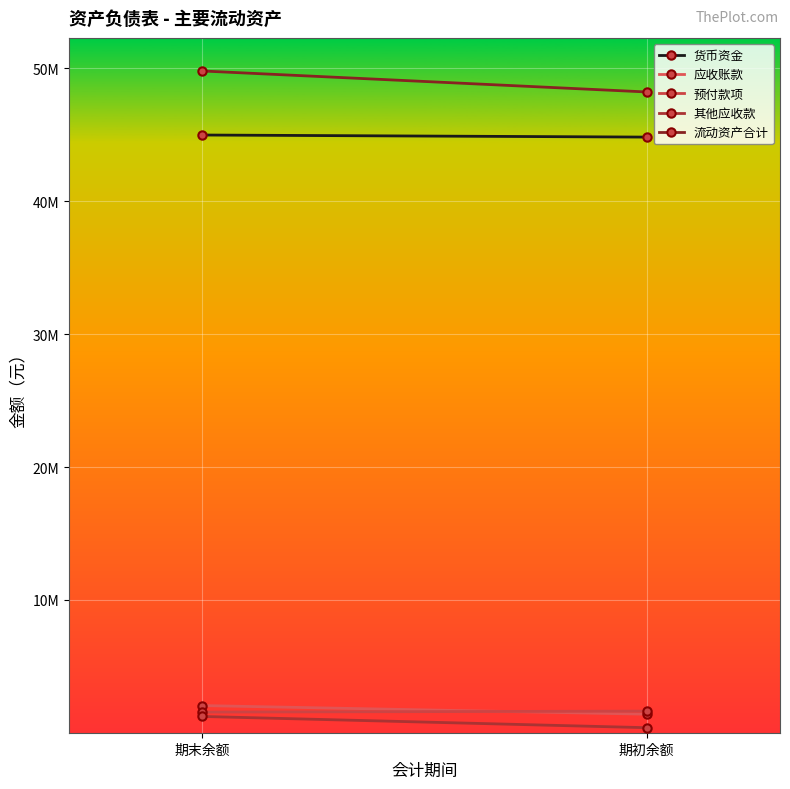

Count the number of categories in the chart.

2